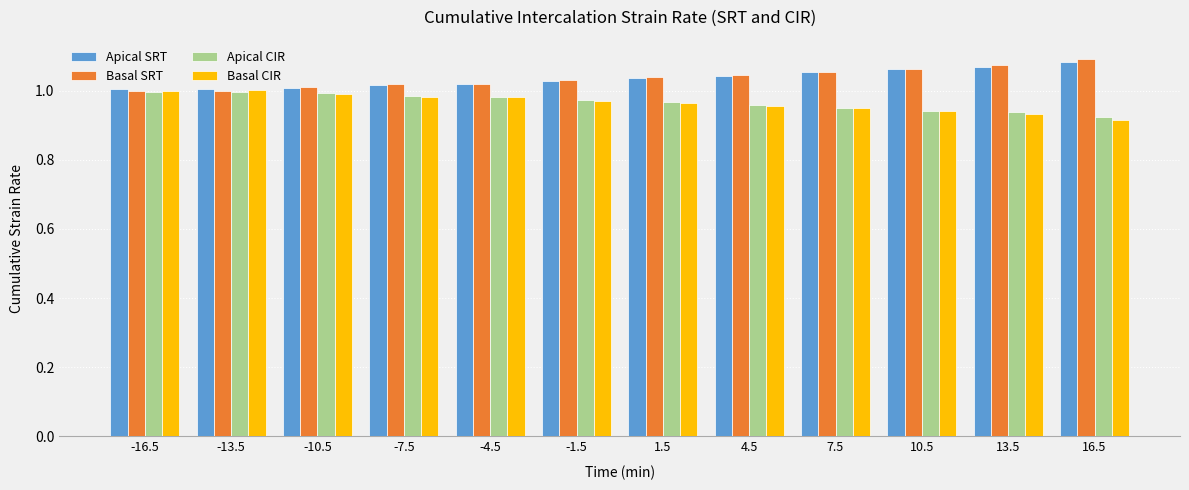

Are the bars grouped side by side (vs. stacked)?

Yes